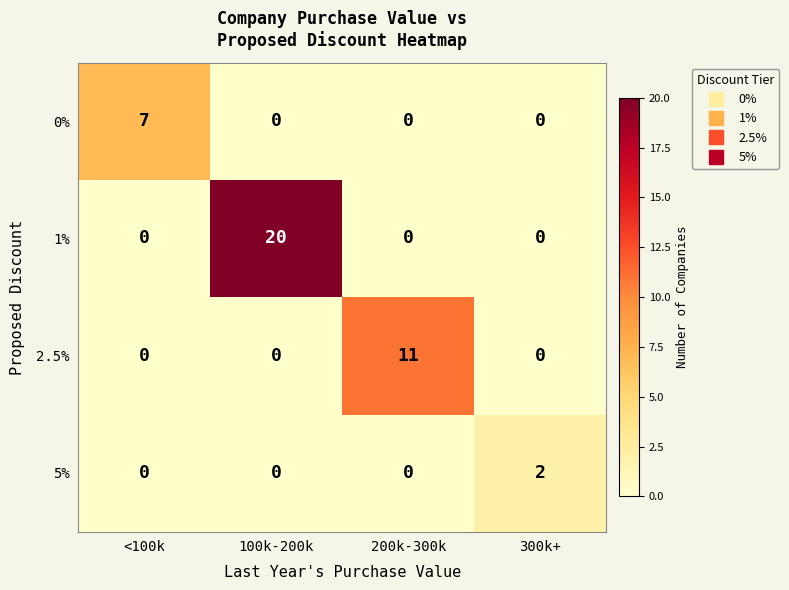

Reading left to right, transcribe all the data shown in this chart.

0%: <100k=7	100k-200k=0	200k-300k=0	300k+=0
1%: <100k=0	100k-200k=20	200k-300k=0	300k+=0
2.5%: <100k=0	100k-200k=0	200k-300k=11	300k+=0
5%: <100k=0	100k-200k=0	200k-300k=0	300k+=2